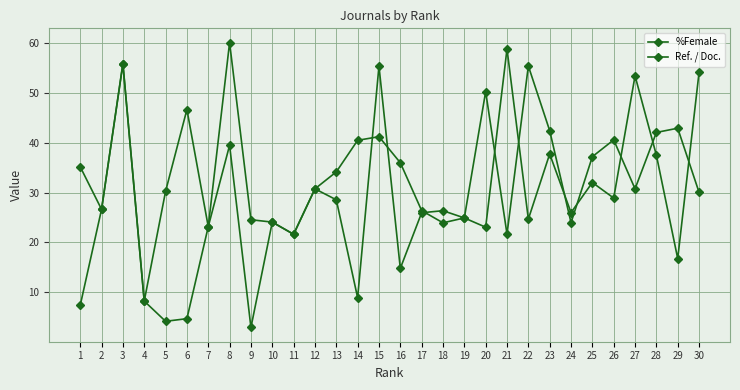

At which label does %Female first exceed 34?

1